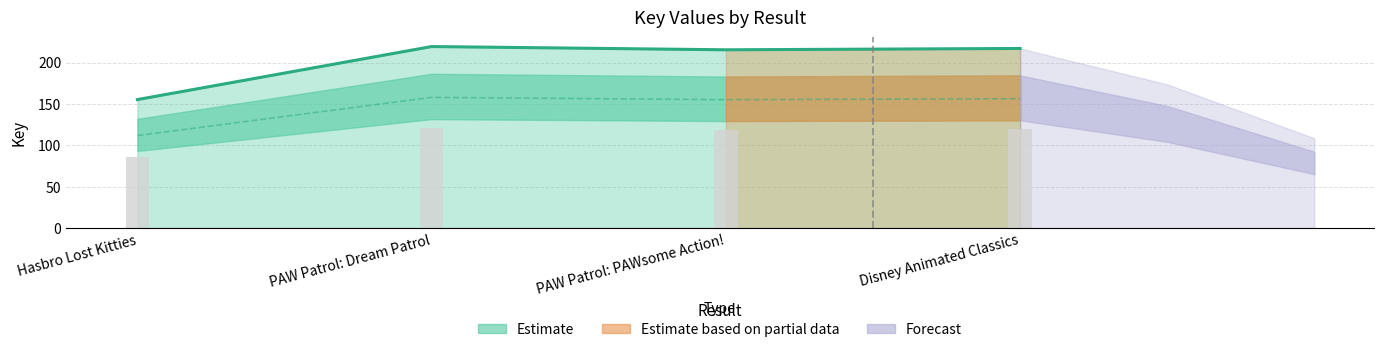

What is the average value?

145.2